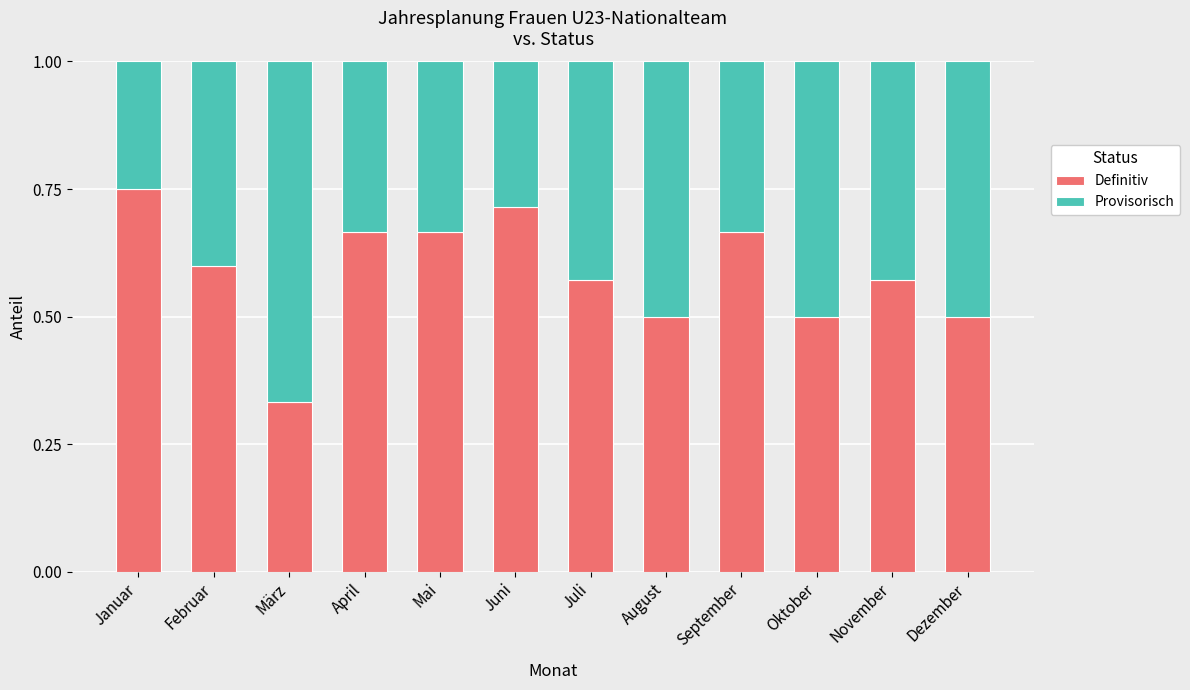

What is the total value across all series at Mai?

1.0